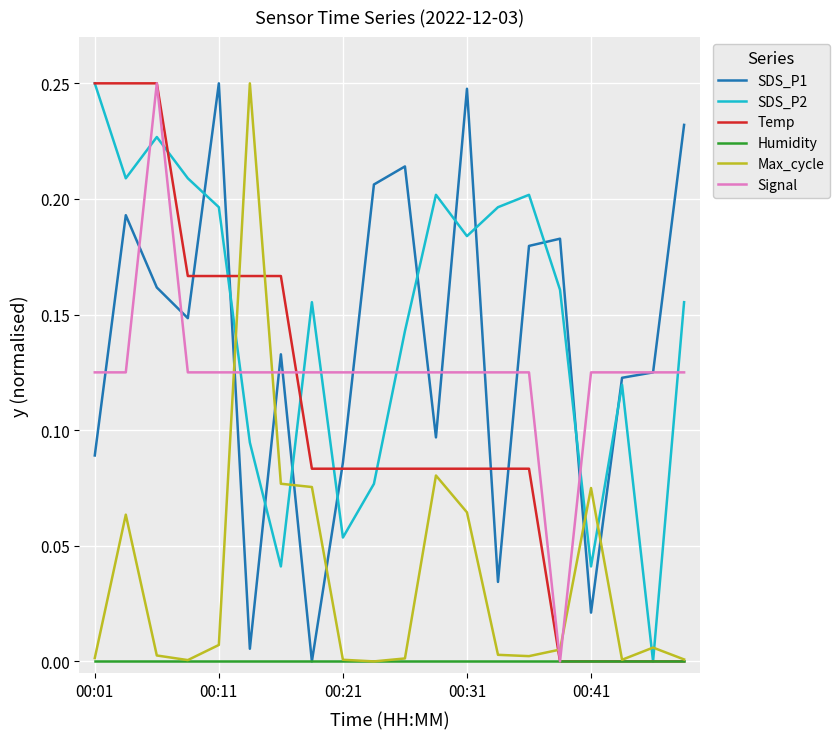

True or false: SDS_P2 and SDS_P1 intersect in this chart.

True